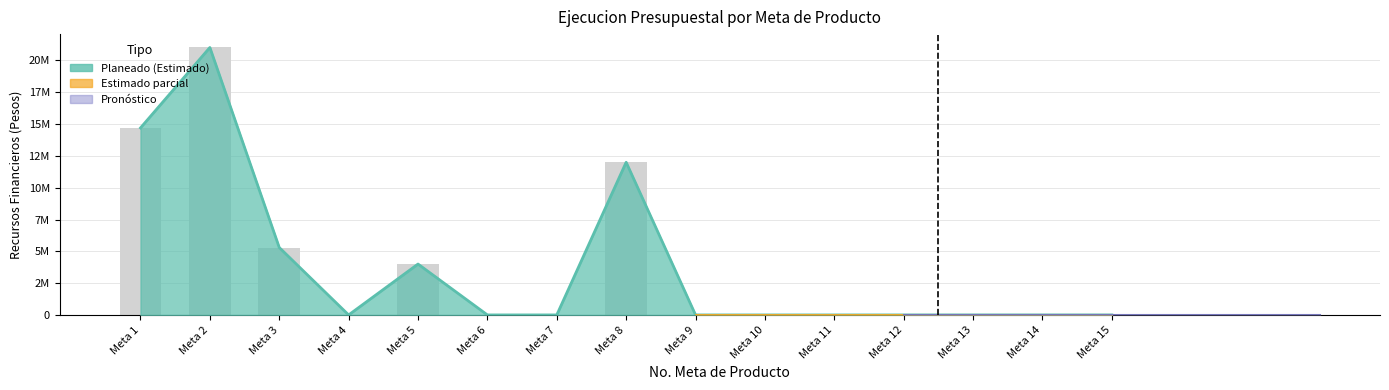

True or false: the data shows 0 at Meta 4.

True